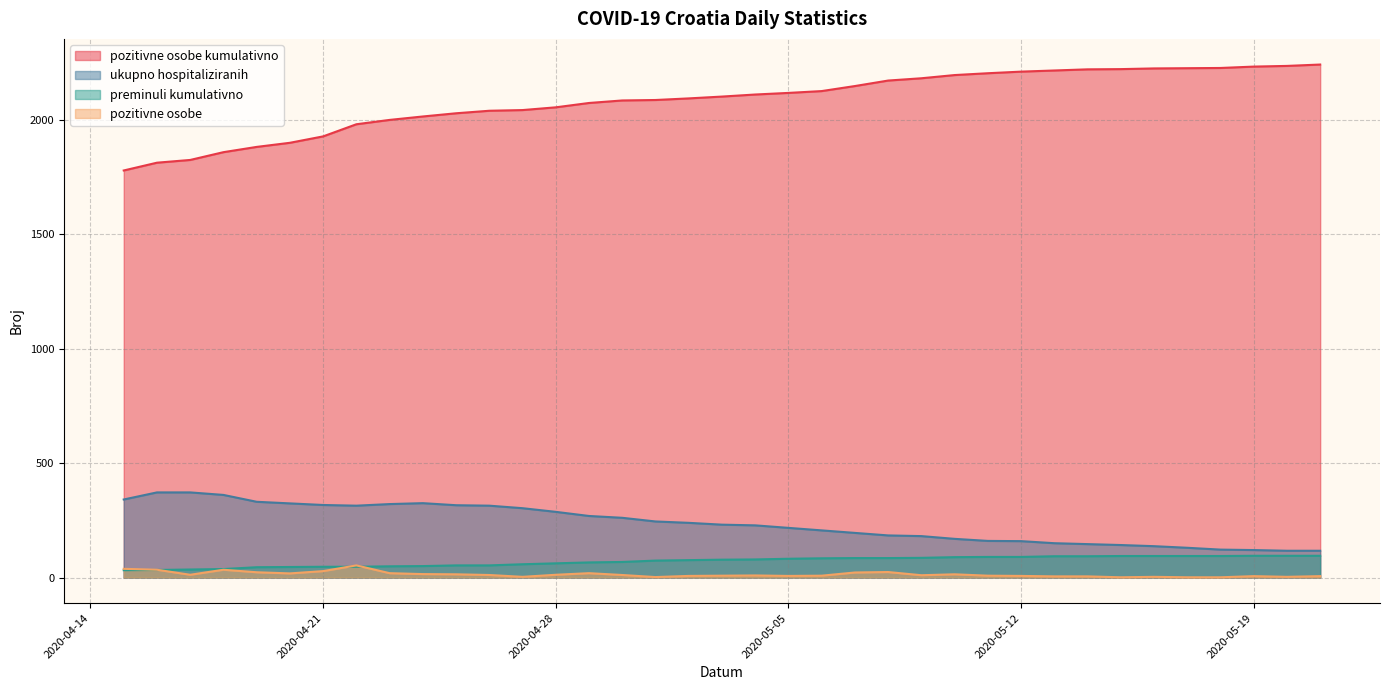

Reading left to right, what are all the values shown in this chart?

pozitivne osobe kumulativno: 1779	1813	1825	1859	1882	1900	1928	1981	2000	2015	2029	2040	2043	2055	2074	2085	2087	2094	2102	2111	2118	2126	2148	2172	2182	2196	2204	2211	2216	2221	2222	2225	2226	2227	2233	2236	2242
ukupno hospitaliziranih: 341	372	372	361	331	324	317	314	321	325	316	314	303	287	269	261	245	239	231	228	217	206	195	184	181	169	160	159	150	146	142	137	130	122	120	117	117
preminuli kumulativno: 32	33	35	37	45	46	47	47	49	50	53	53	58	62	66	68	74	76	78	79	82	84	85	85	86	89	90	90	93	93	94	94	94	94	95	95	95
pozitivne osobe: 38	34	12	34	23	18	28	53	19	15	14	11	3	12	19	11	2	7	8	9	7	8	22	24	10	14	8	7	5	5	1	3	1	1	6	3	6